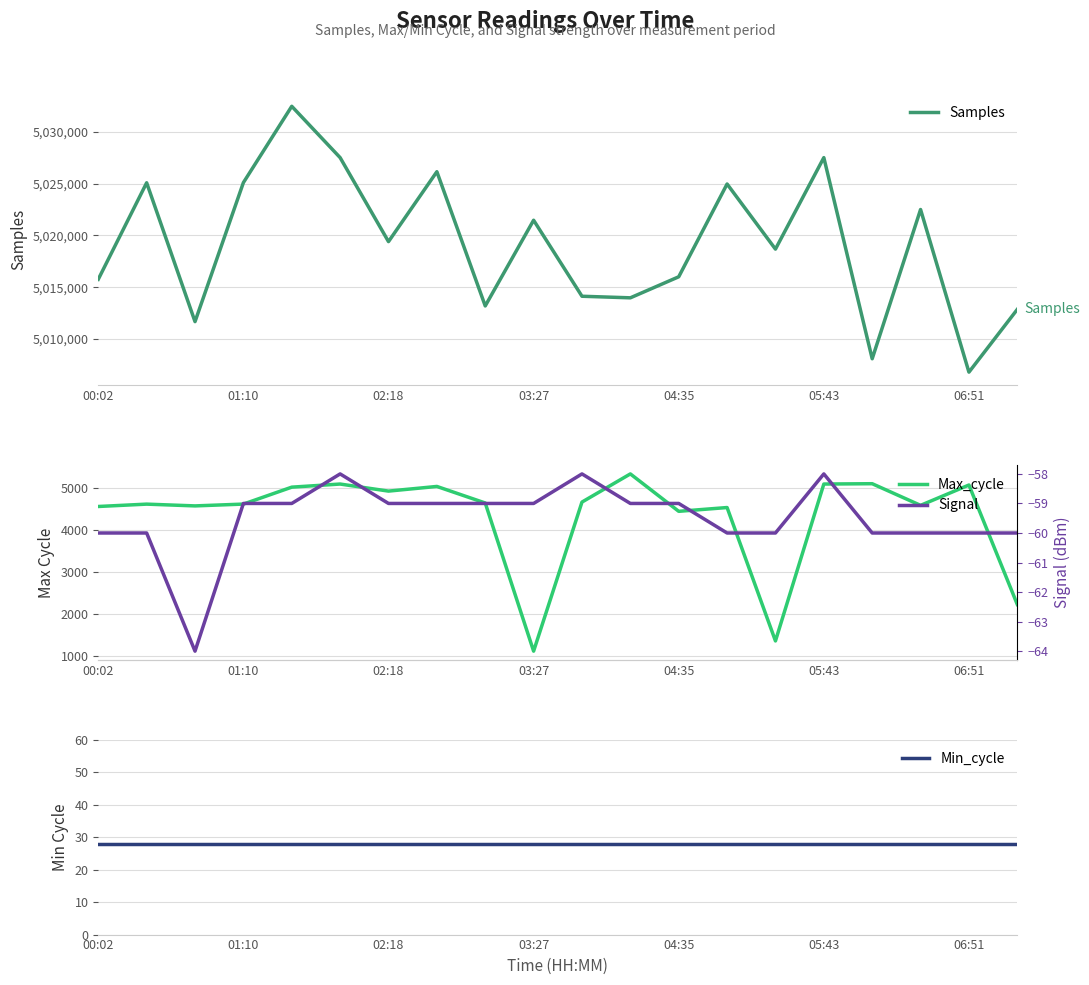

True or false: Signal and Samples intersect in this chart.

False